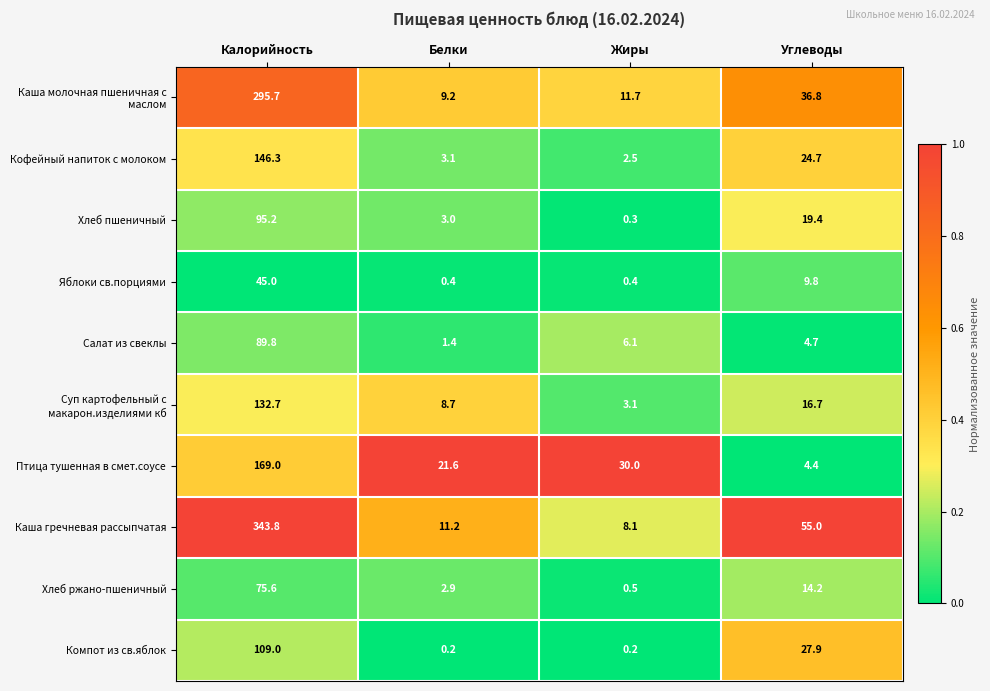

What is the spread (max minus min) of values at Белки?

21.4